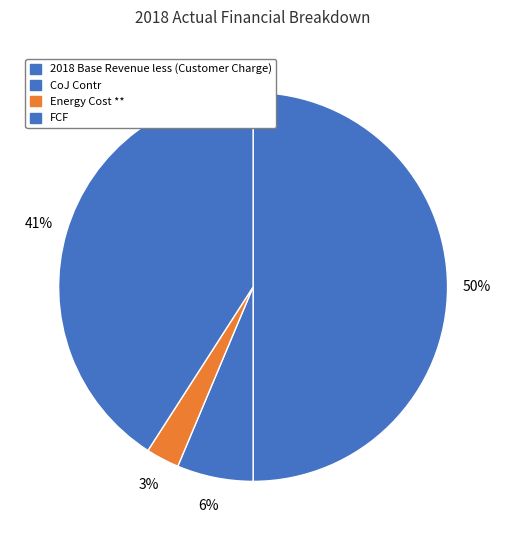

Rank the categories by value from lowest to highest.

Energy Cost **, CoJ Contr, FCF, 2018 Base Revenue less (Customer Charge)